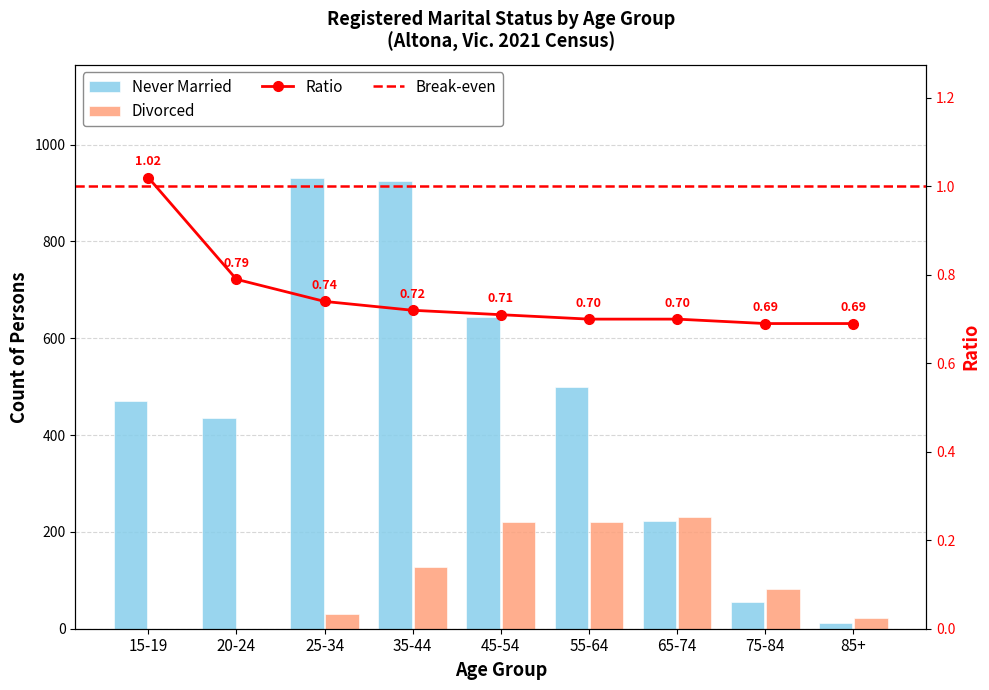

What is the maximum value for Divorced?

230